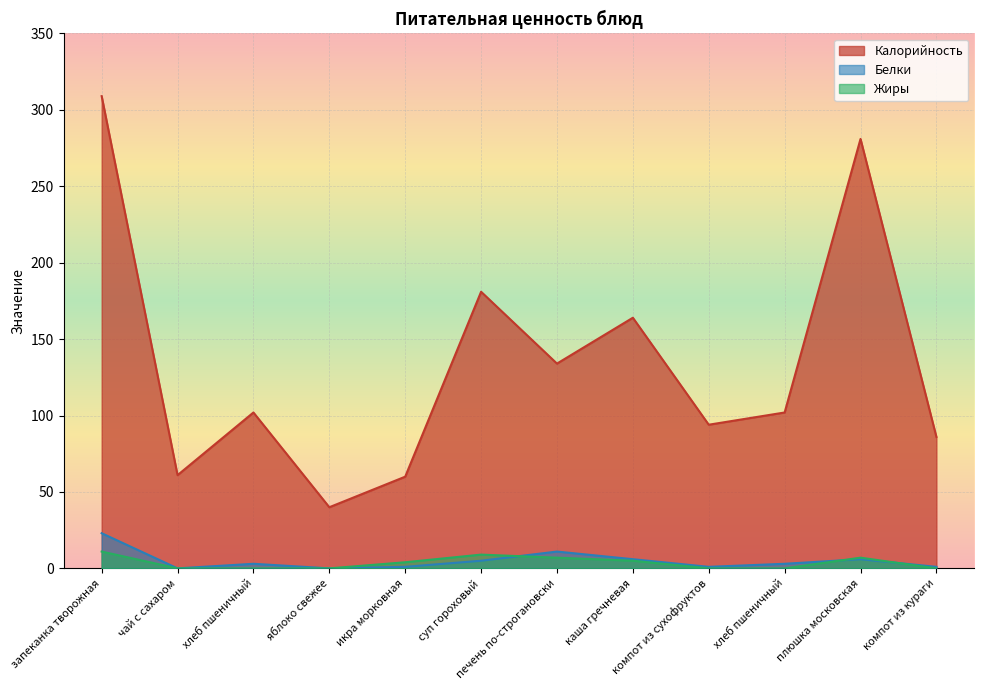

How many interior local valleys does the Белки series have?

3